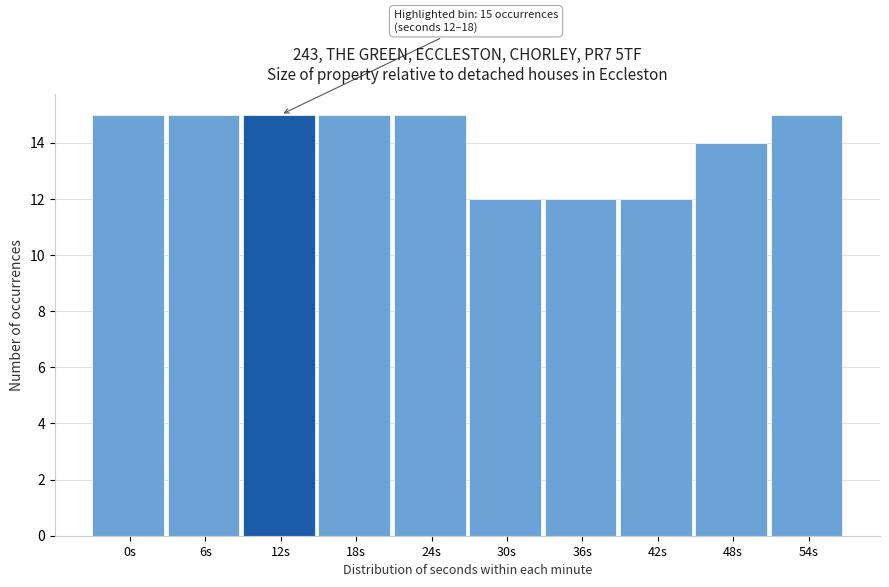

Reading right to left, extract all data points from this chart.

15	14	12	12	12	15	15	15	15	15